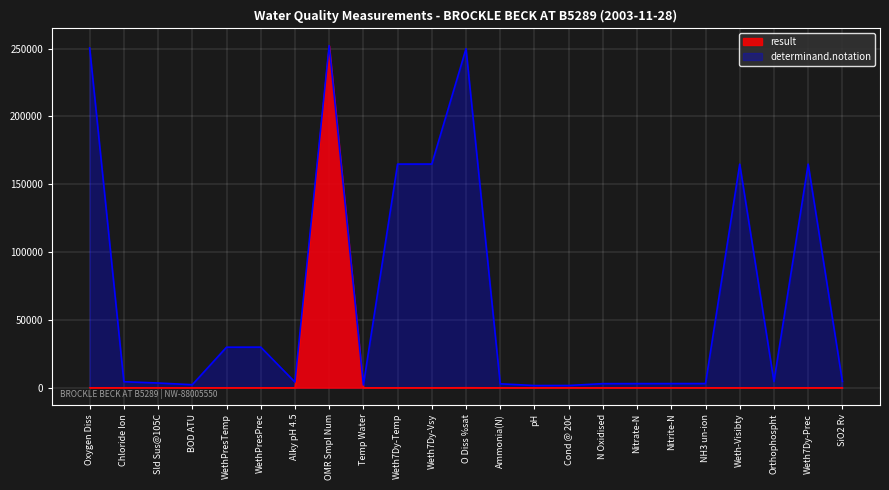

Which series has the largest range (max minus min)?

result